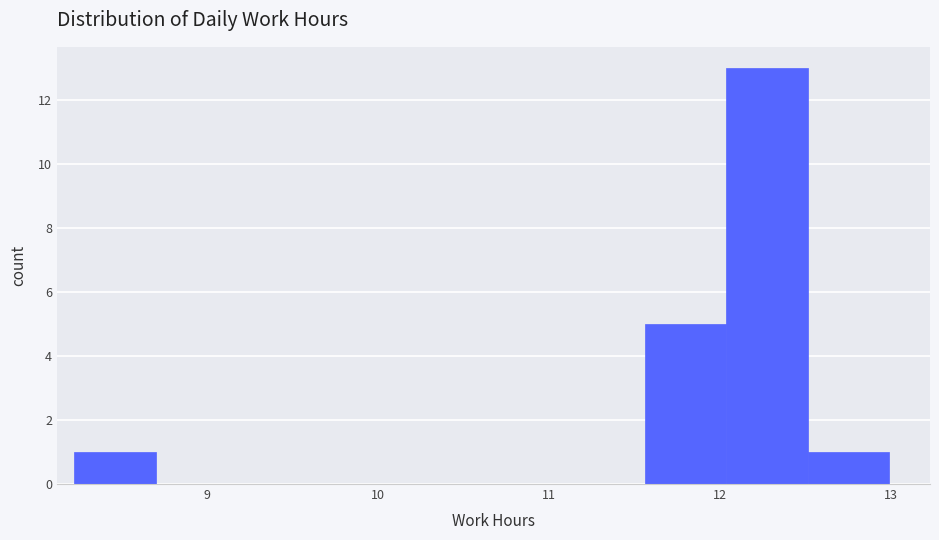

Reading left to right, transcribe this chart: for each bar, give the range it covers on the x-axis and its height. Neither the bar edges nor the heights are printed on the chart, so give them approximately, as read against the axes.

8.2 to 8.7: 1
8.7 to 9.2: 0
9.2 to 9.7: 0
9.7 to 10.1: 0
10.1 to 10.6: 0
10.6 to 11.1: 0
11.1 to 11.6: 0
11.6 to 12.0: 5
12.0 to 12.5: 13
12.5 to 13.0: 1